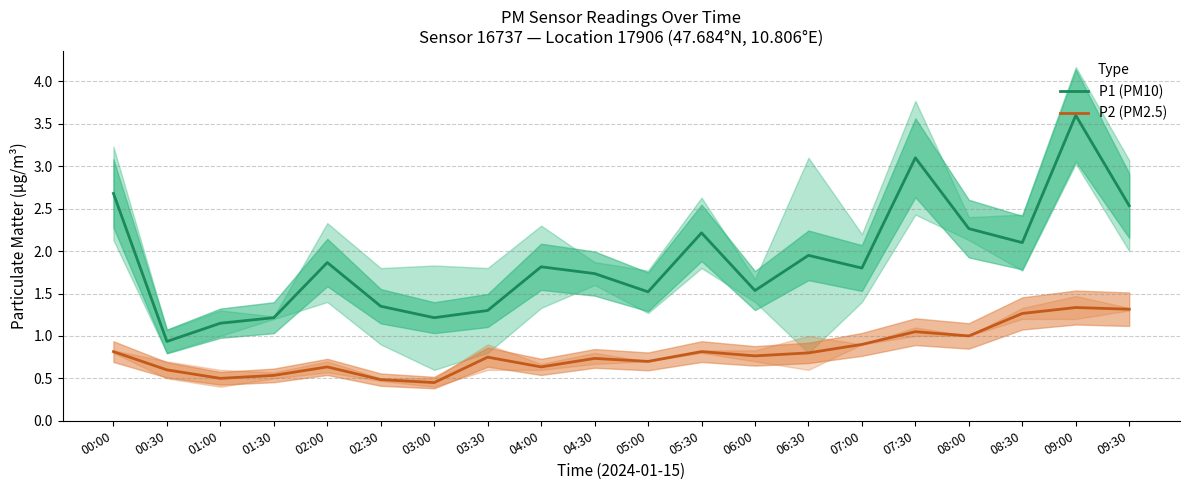

What is the greatest value displayed?

3.6